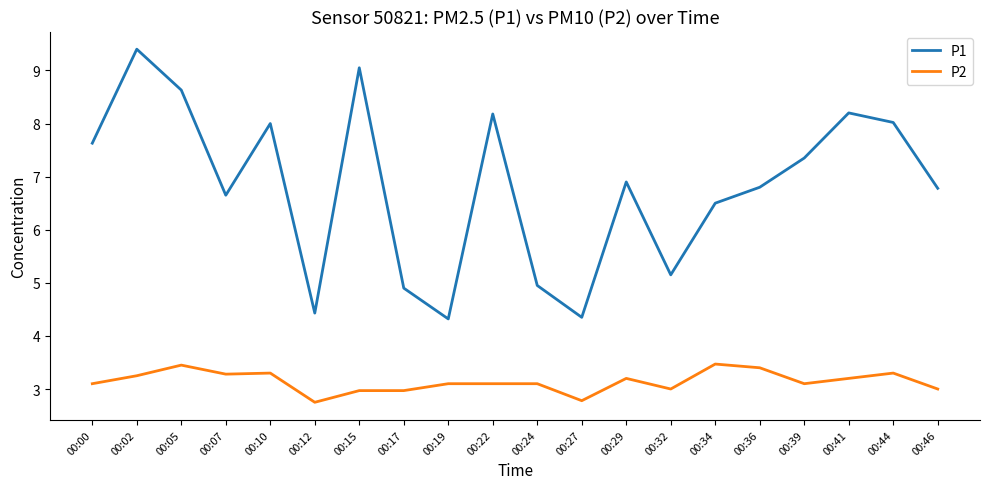

How many lines are shown in the chart?

2